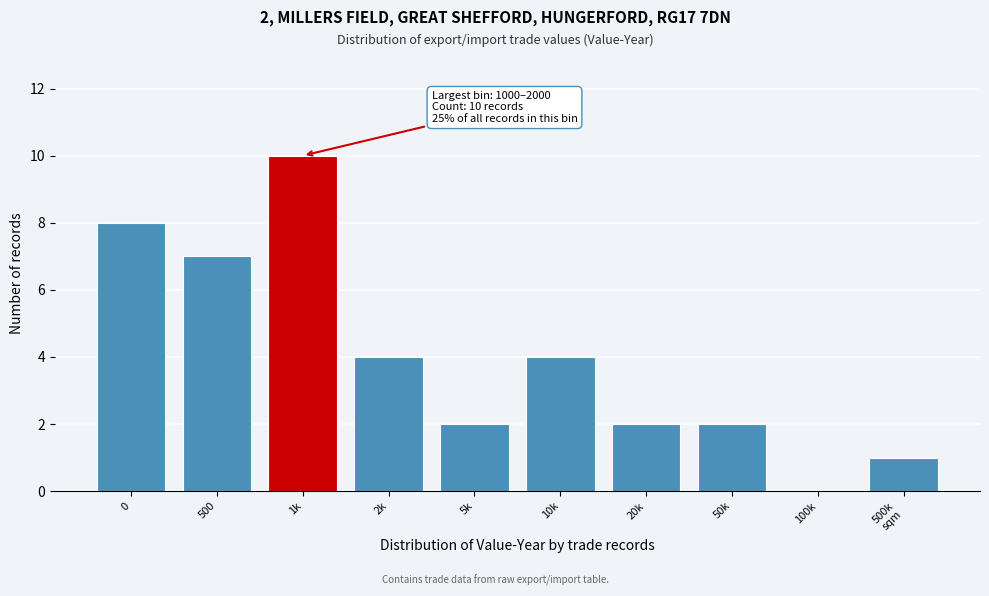

Which has a higher value, 10k or 100k?

10k